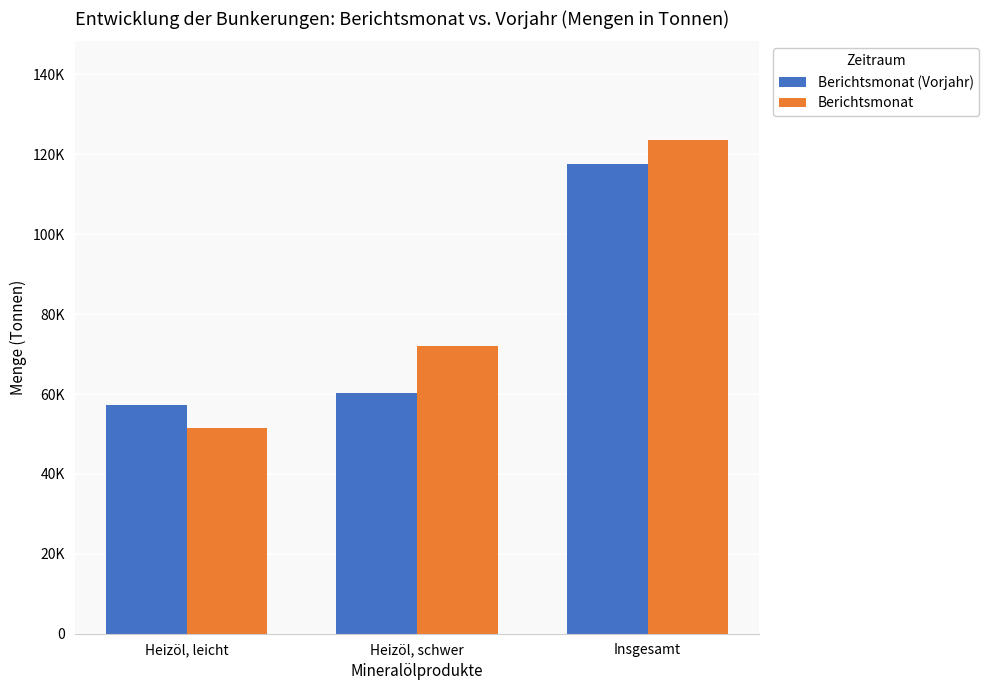

Which series has the largest range (max minus min)?

Berichtsmonat